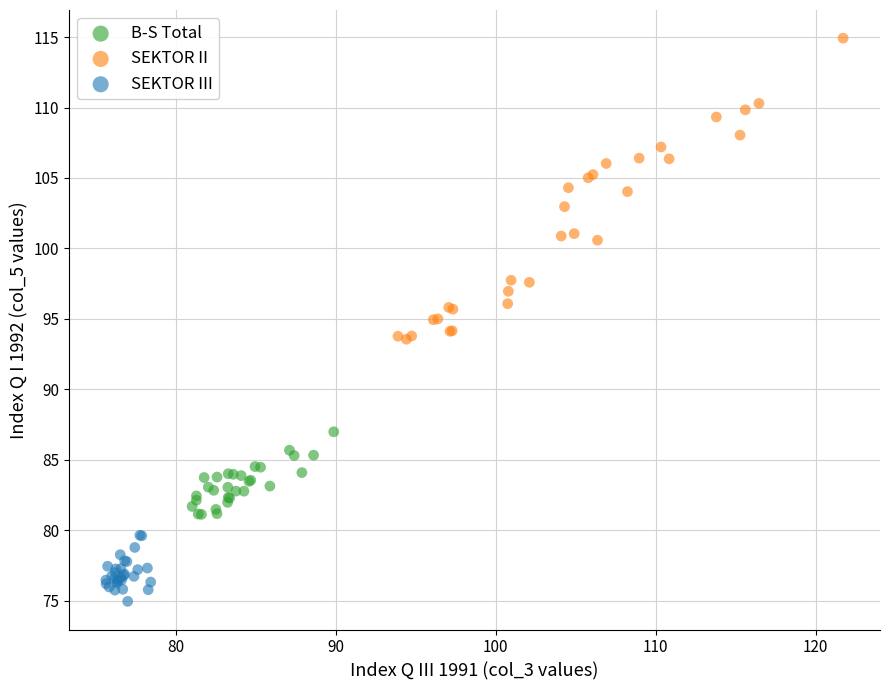

Which series reaches the maximum Y coordinate?

SEKTOR II